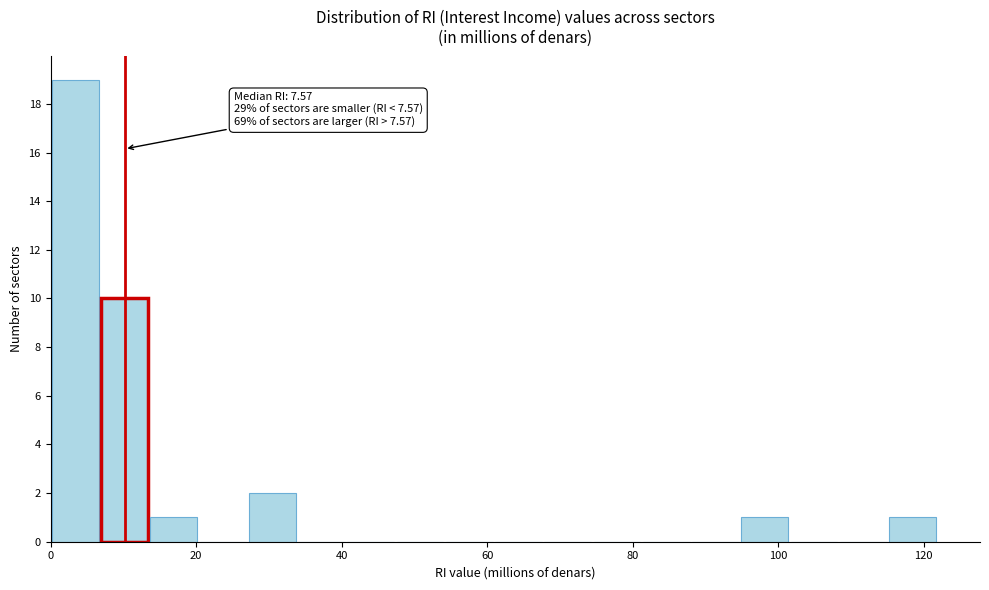

Read against the x-axis, roughly where is the centre of the tallest bar?

4